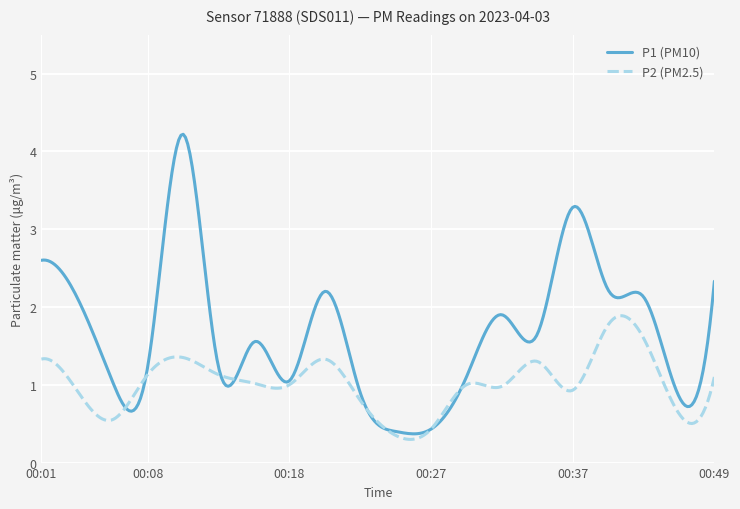

Which series has the largest range (max minus min)?

P1 (PM10)